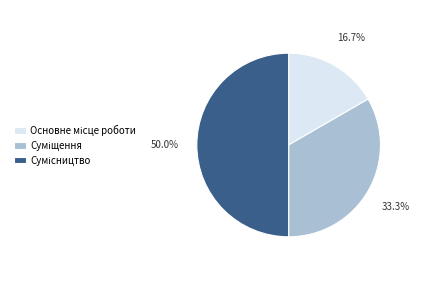

To the nearest percent, what percentage of the pie is Основне місце роботи?

17%